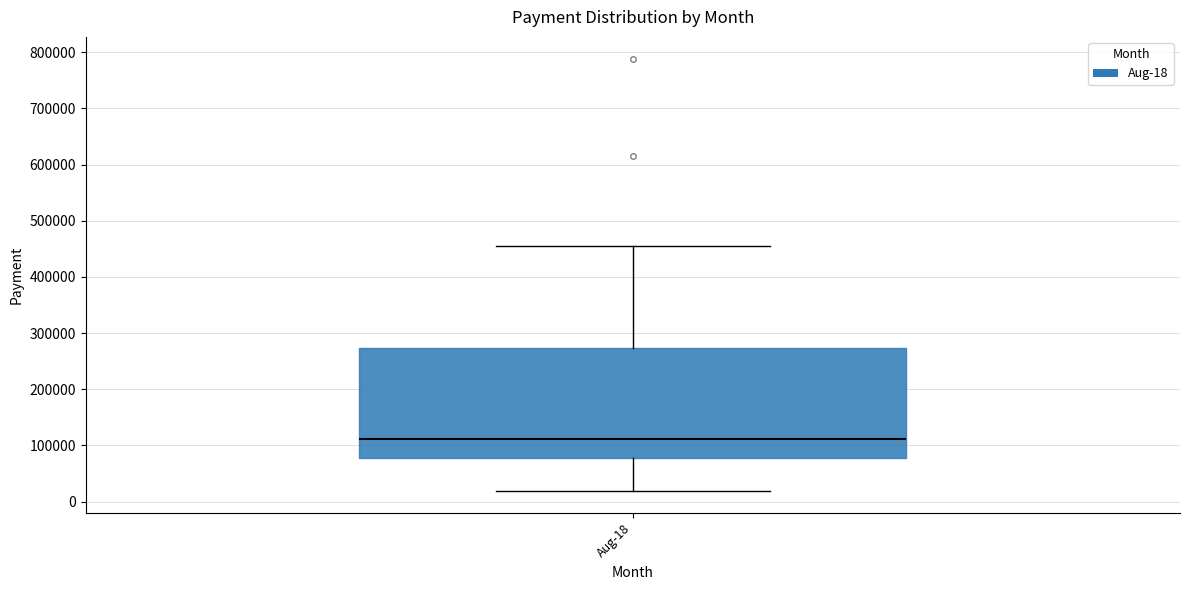

Where does the median line of the box for Aug-18 sit on the y-axis? The values are not printed on the chart, so give them approximately, as read against the axis.

110000